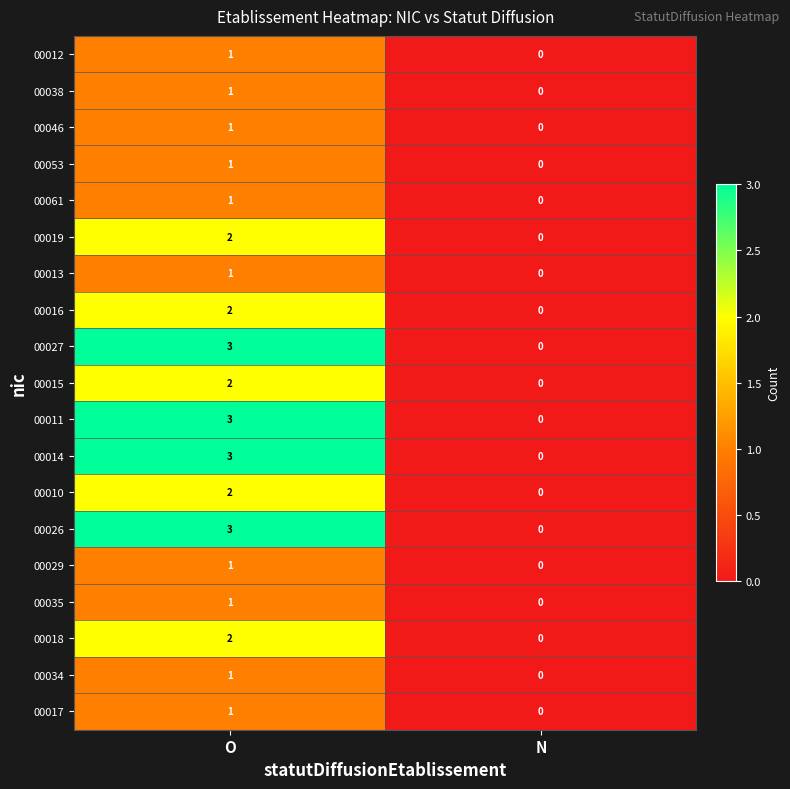

Which category has the lowest value across all series?

N